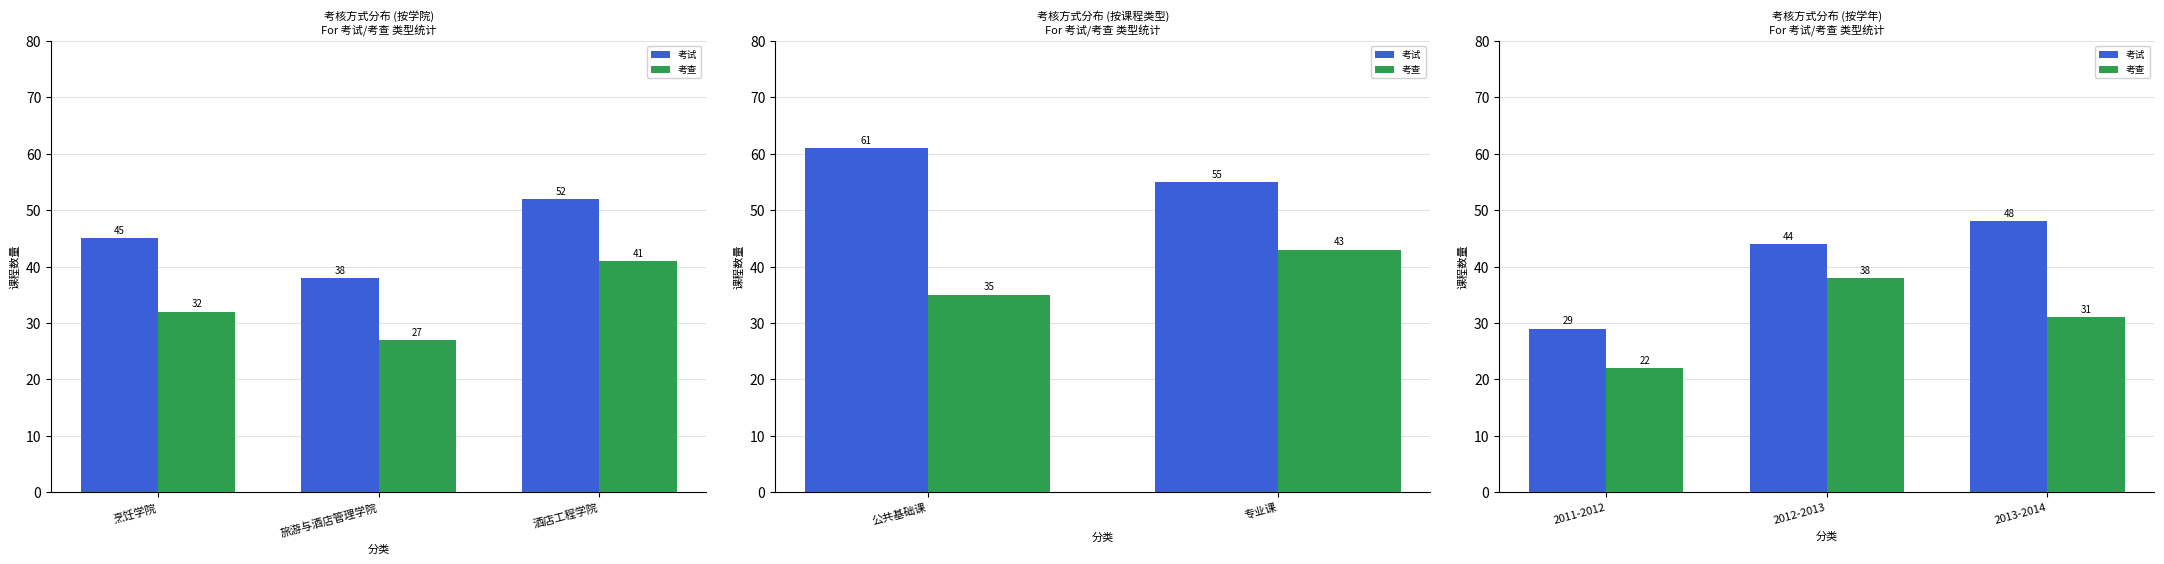

What position from the right is 2013-2014?

1